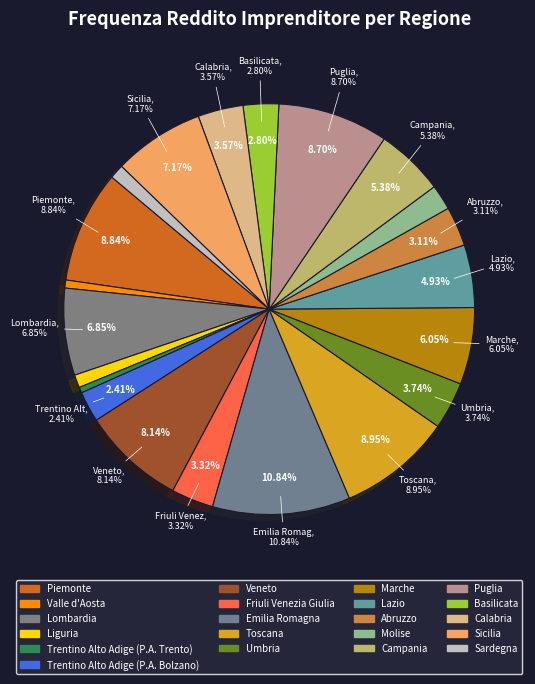

Which has a higher value, Friuli Venezia Giulia or Trentino Alto Adige (P.A. Bolzano)?

Friuli Venezia Giulia